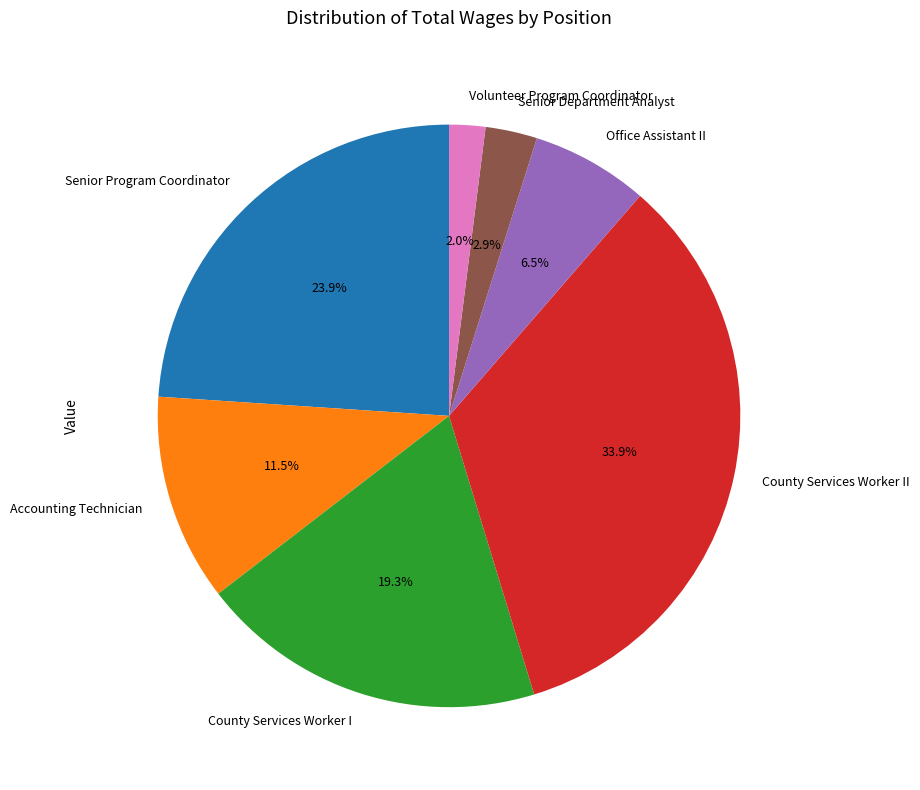

The Senior Department Analyst slice represents 11% of the pie. True or false?

False